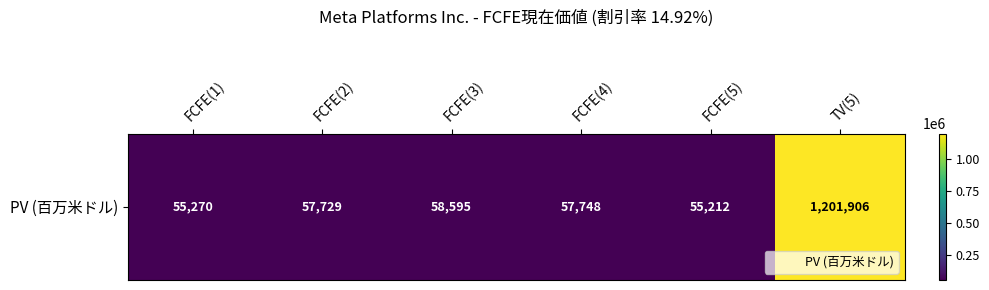

What is the difference between the second highest and minimum values?

3383